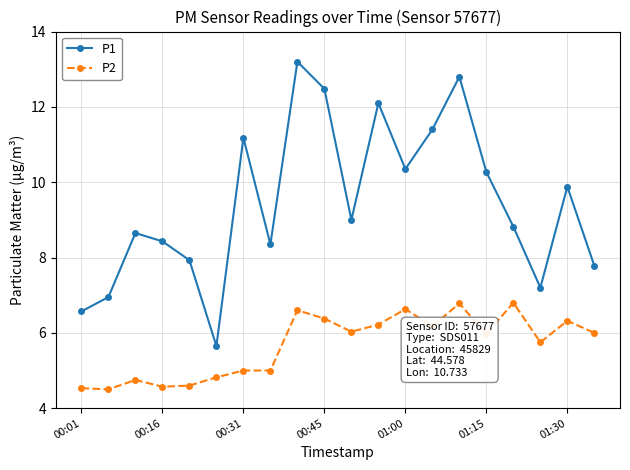

Rank the series by their average value, from lowest to highest.

P2, P1